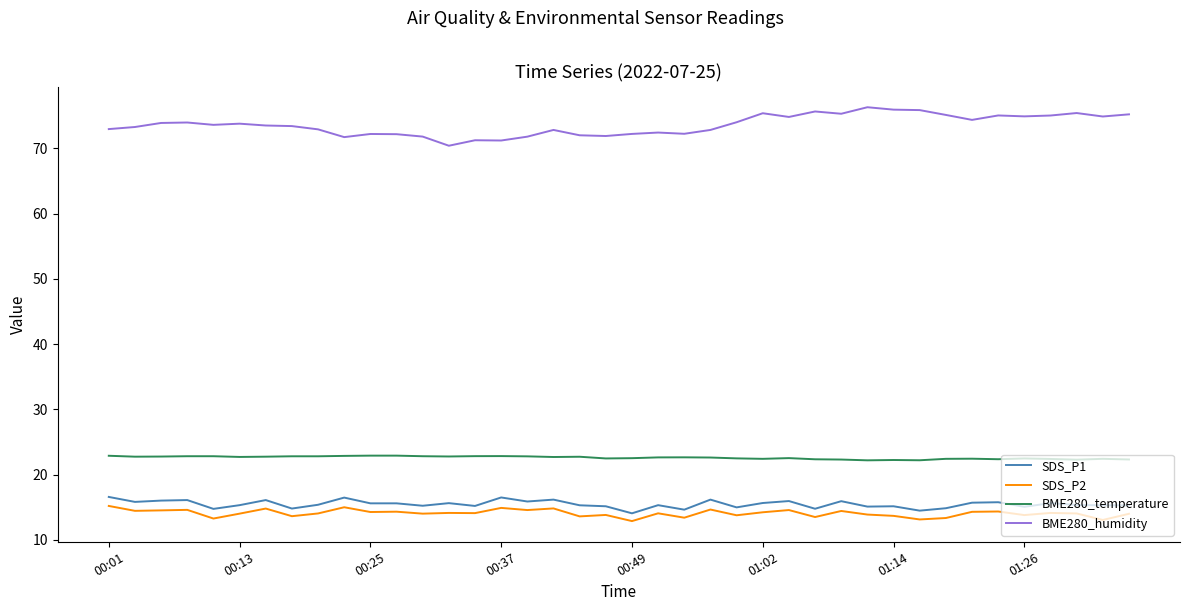

At how many categories does at least one series exceed 41?

40